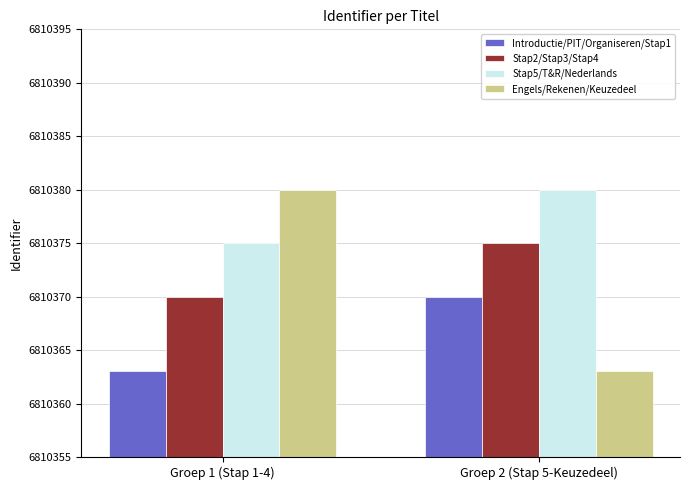

What is the minimum value for Engels/Rekenen/Keuzedeel?

6810363